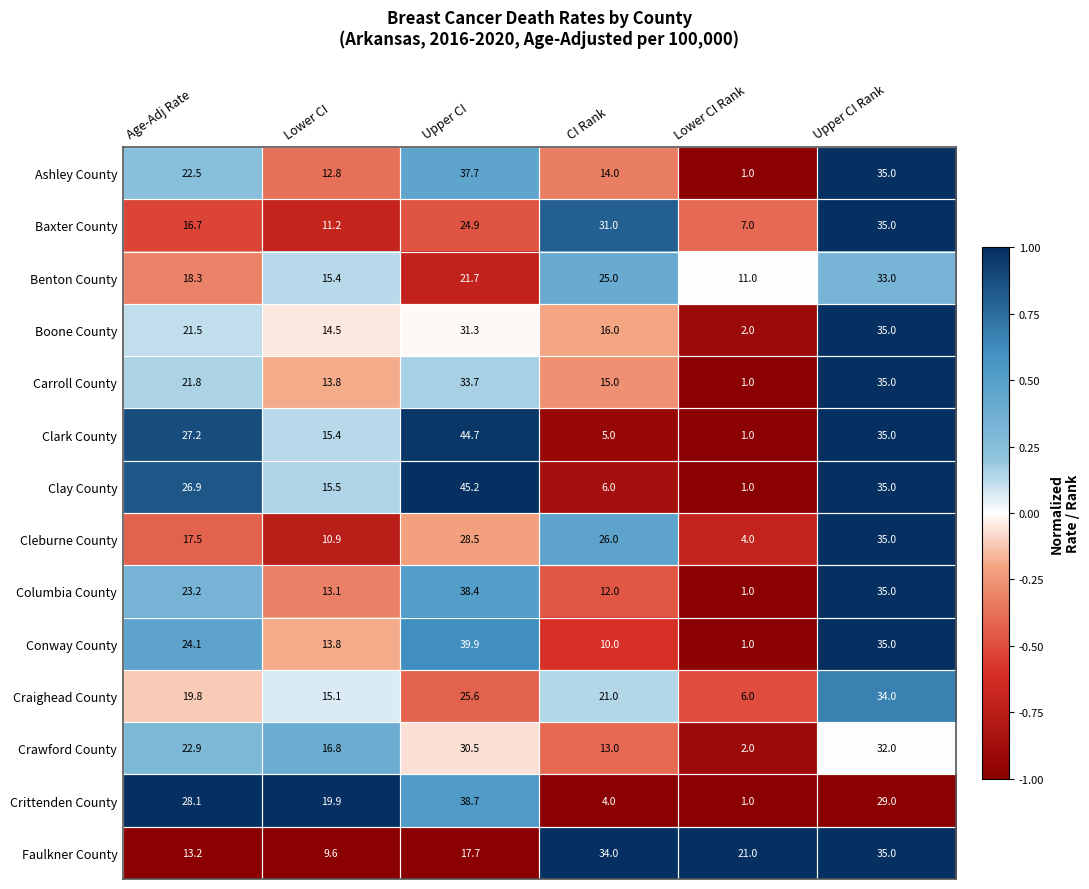

What is the minimum value shown in the chart?

1.0